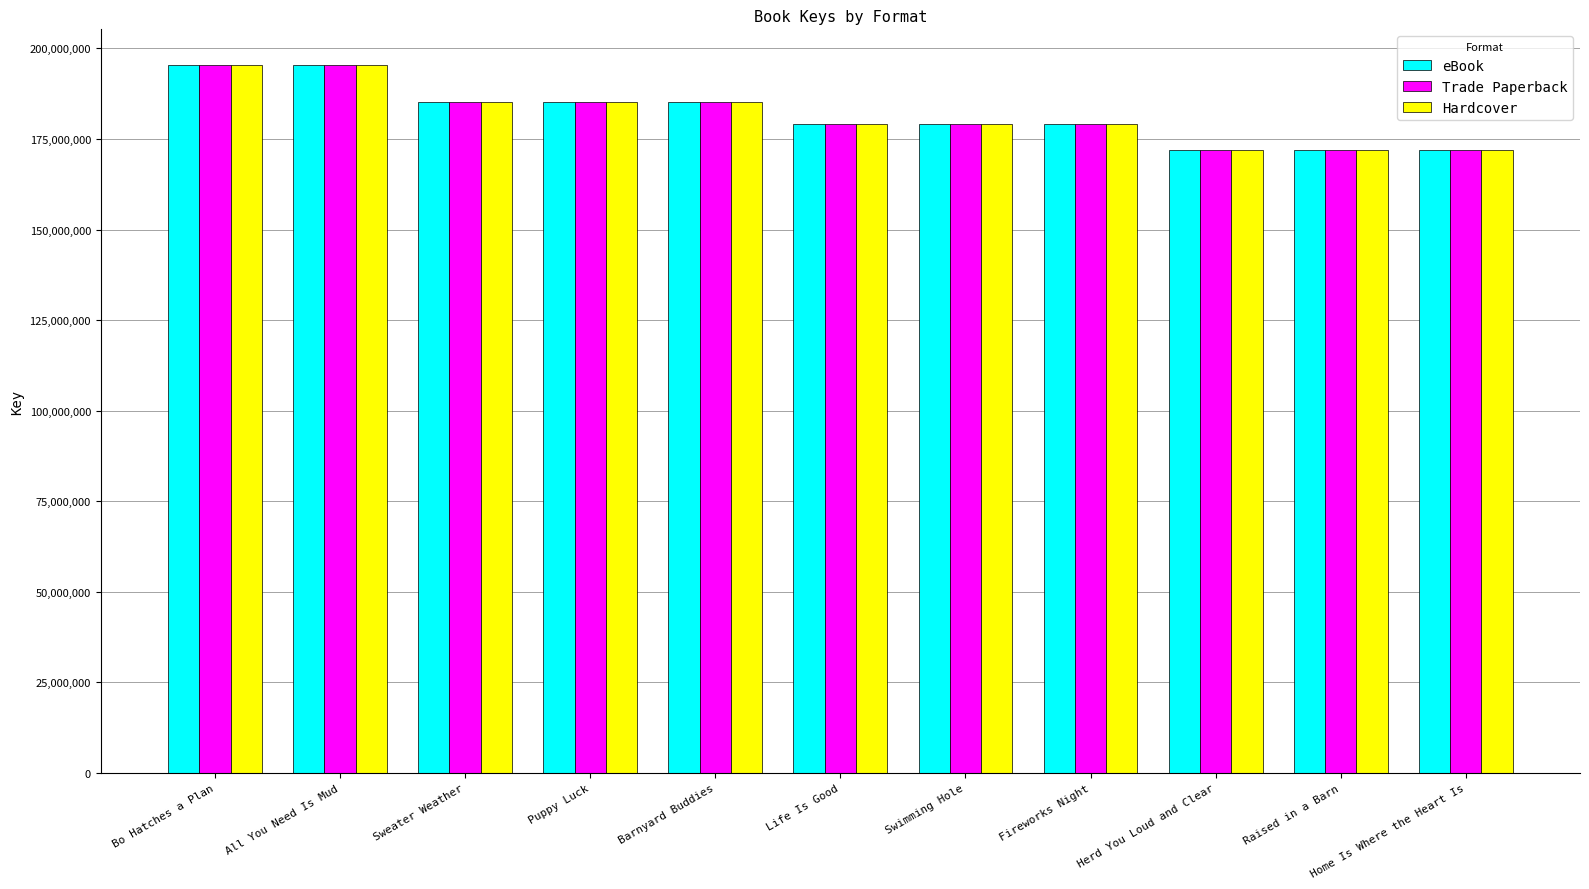

At which label does Hardcover first exceed 179235084?

Bo Hatches a Plan